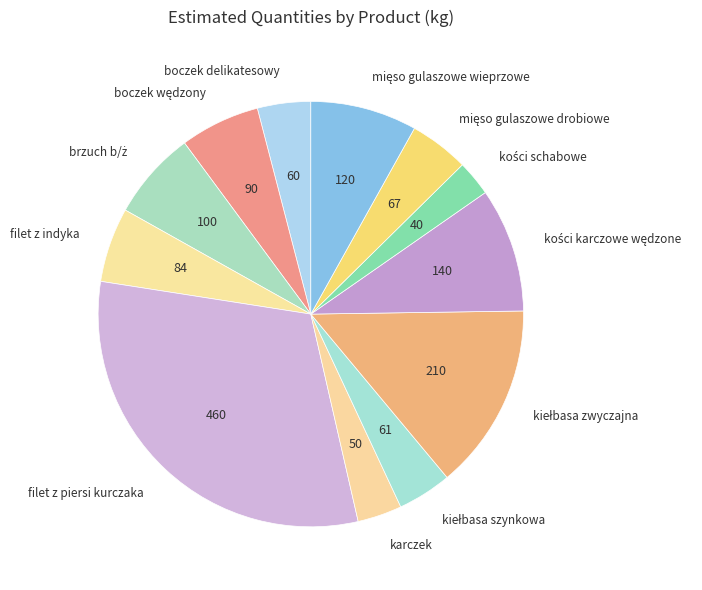

Is there any slice that represents more than half of the pie?

No